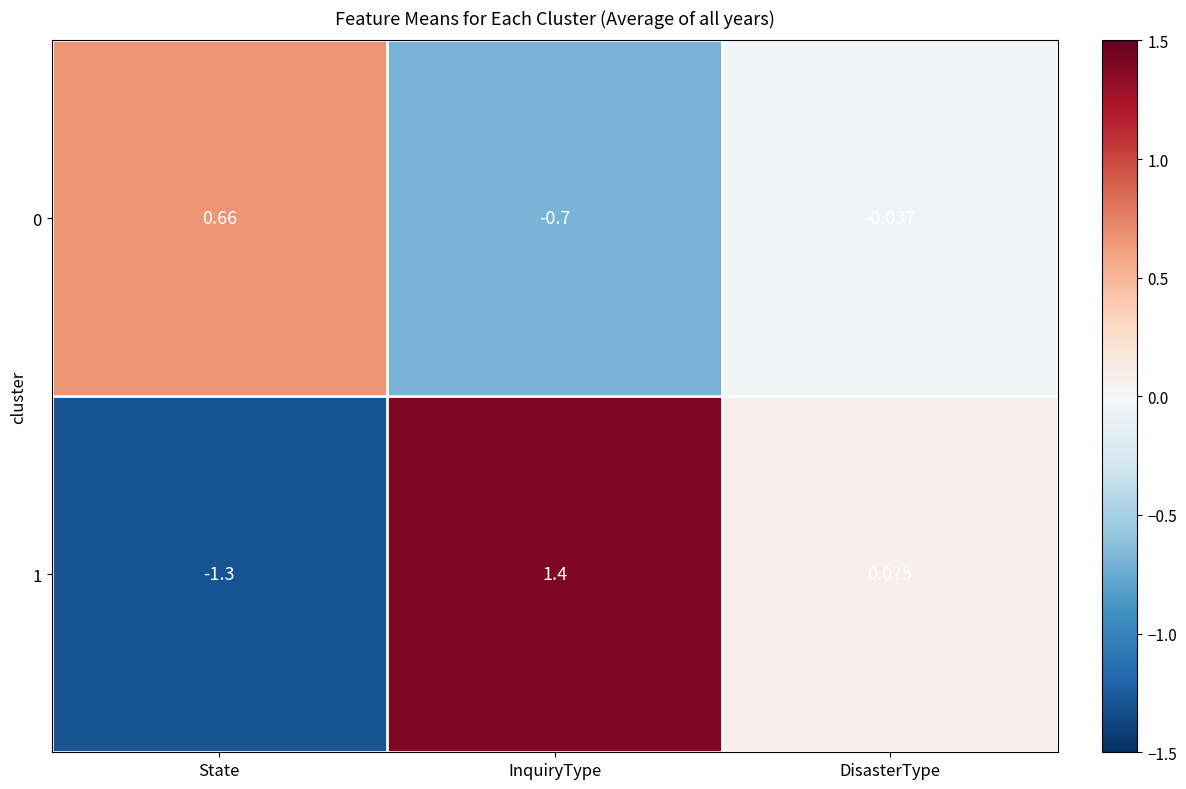

Where does the 0 series first go above 0?

State